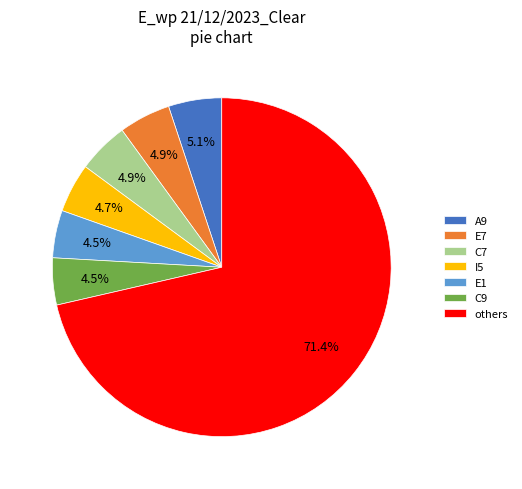

What percentage do C7 and others together represent?

76.3%